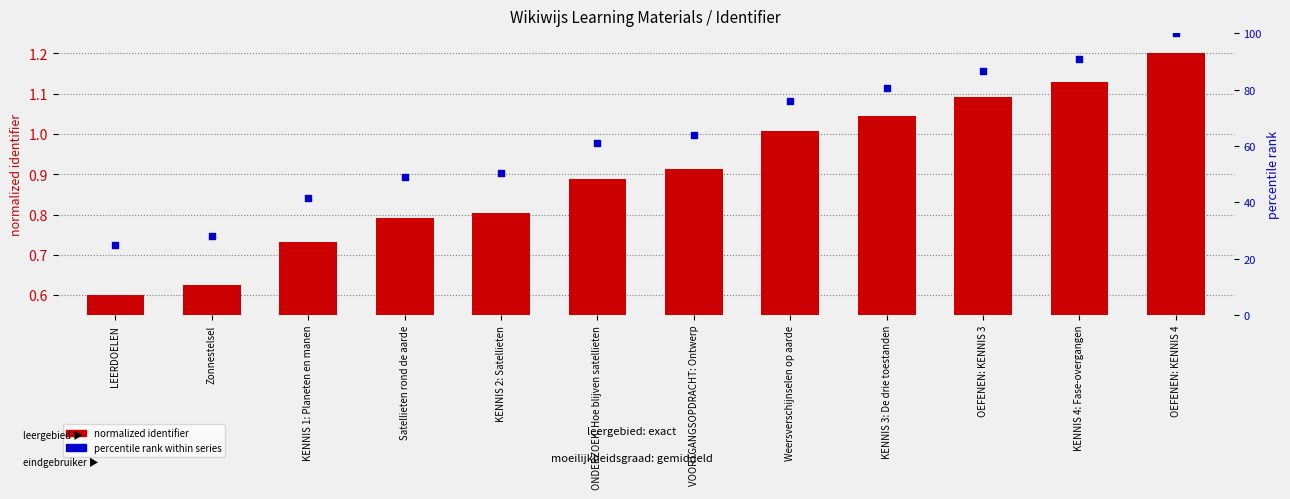

Which series has the largest Y range (max minus min)?

percentile rank within series